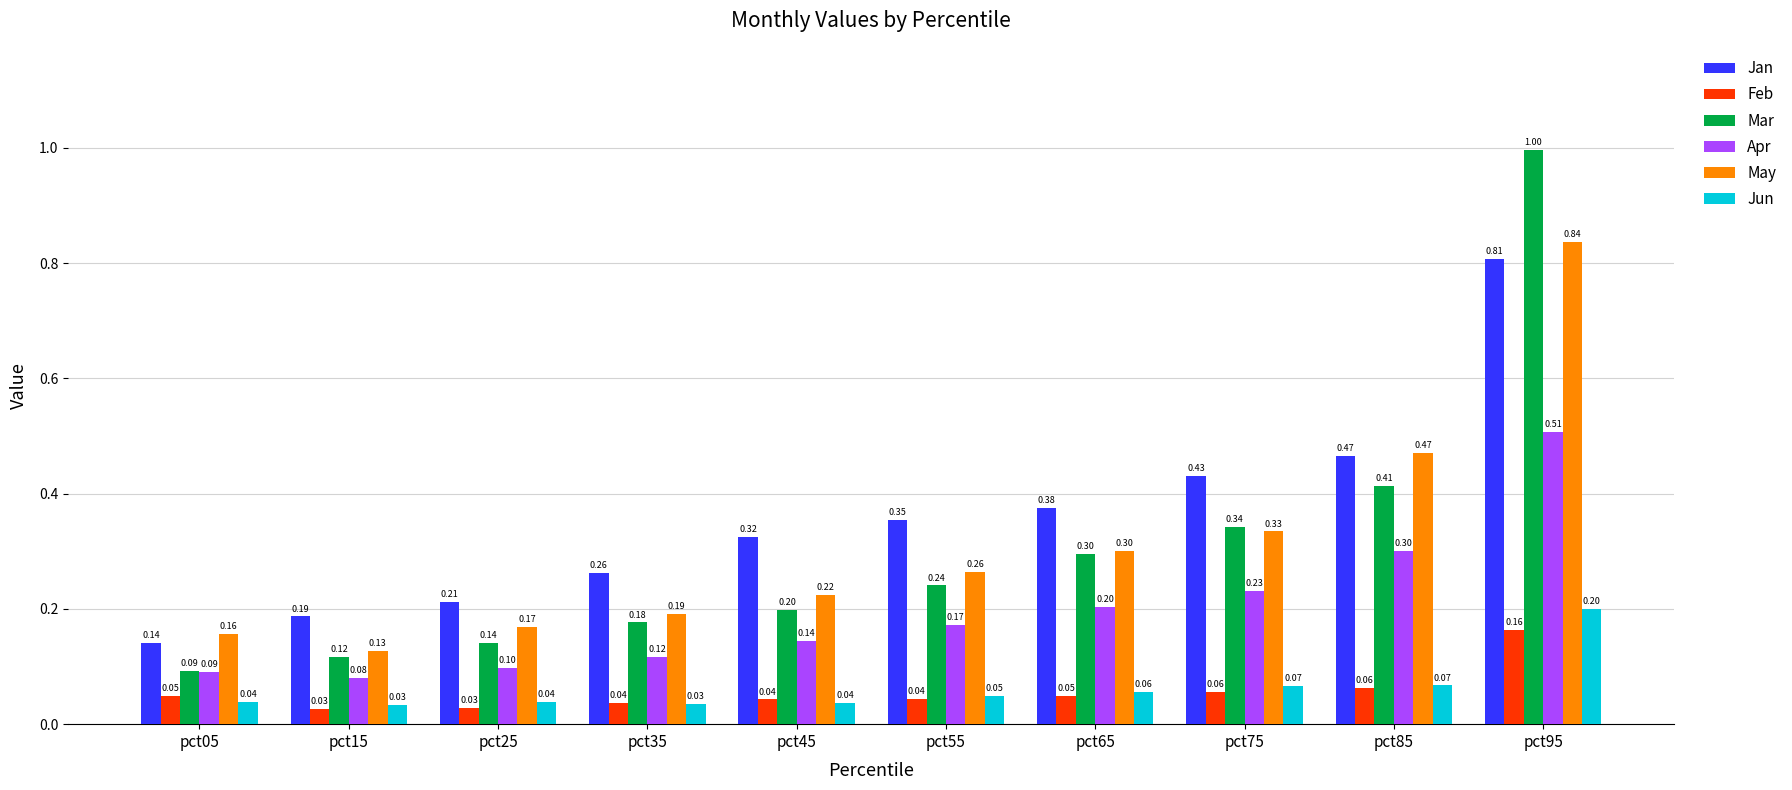

At how many categories does at least one series exceed 0?

10